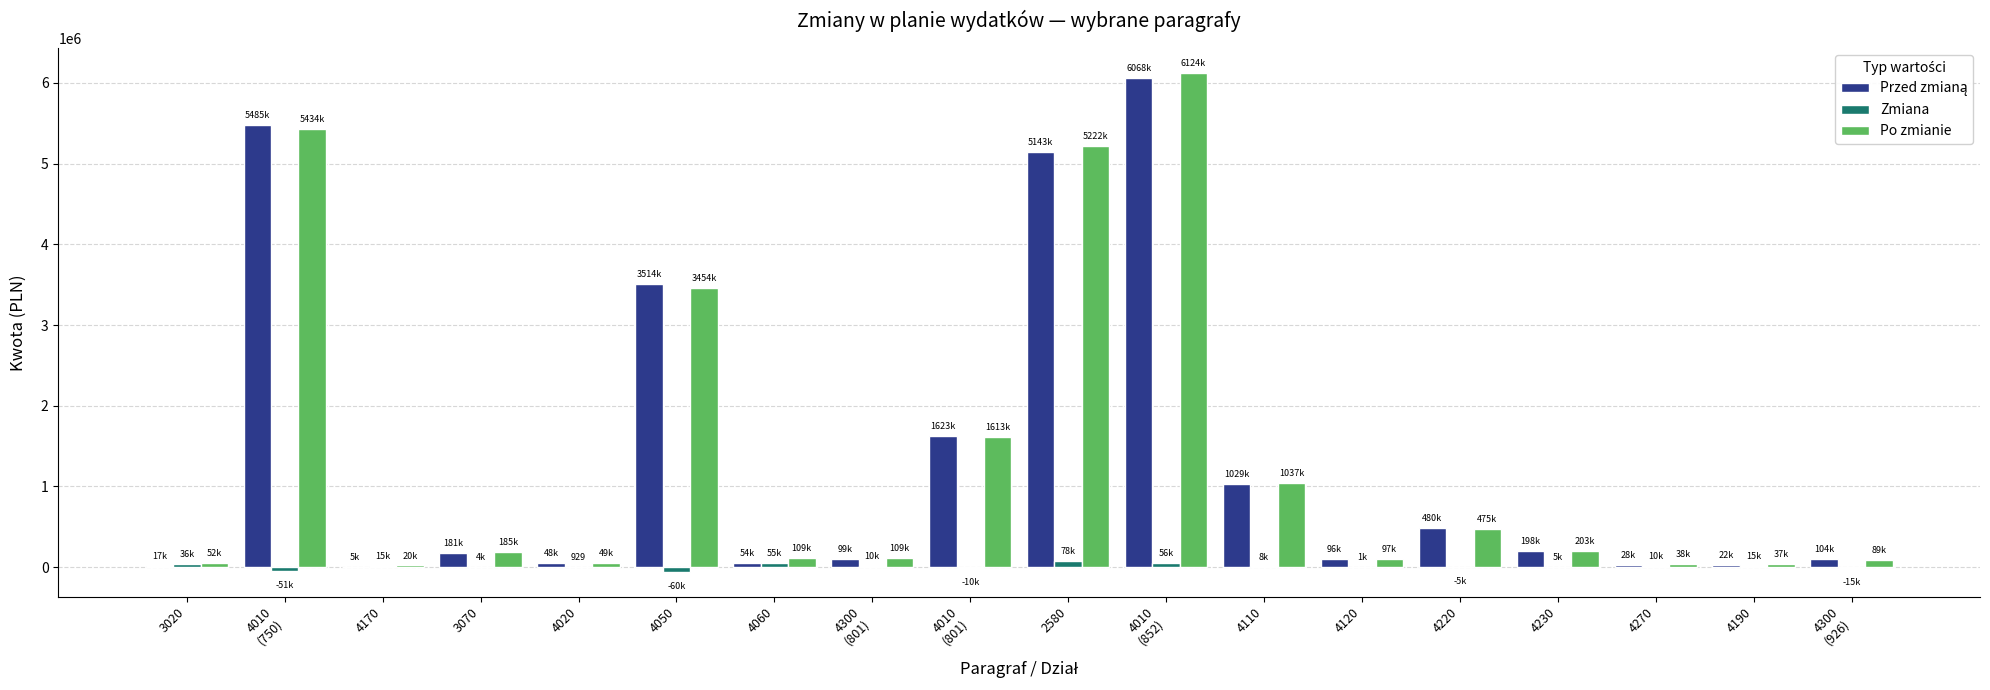

What is the sum of all Po zmianie values?

24346480.4